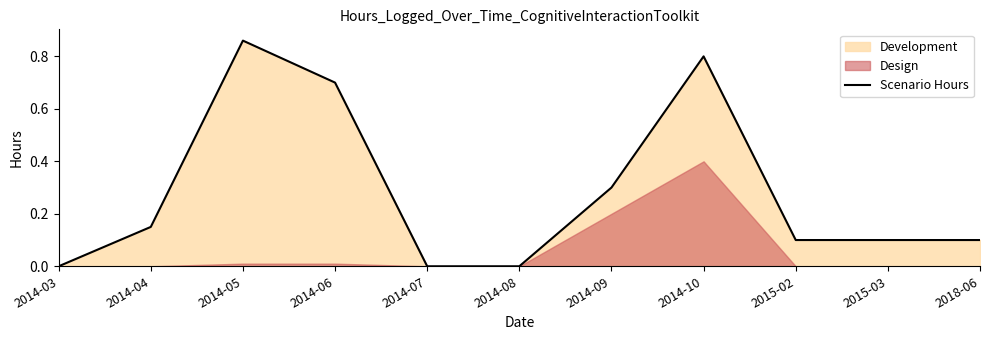

Which category has the lowest value across all series?

2014-03